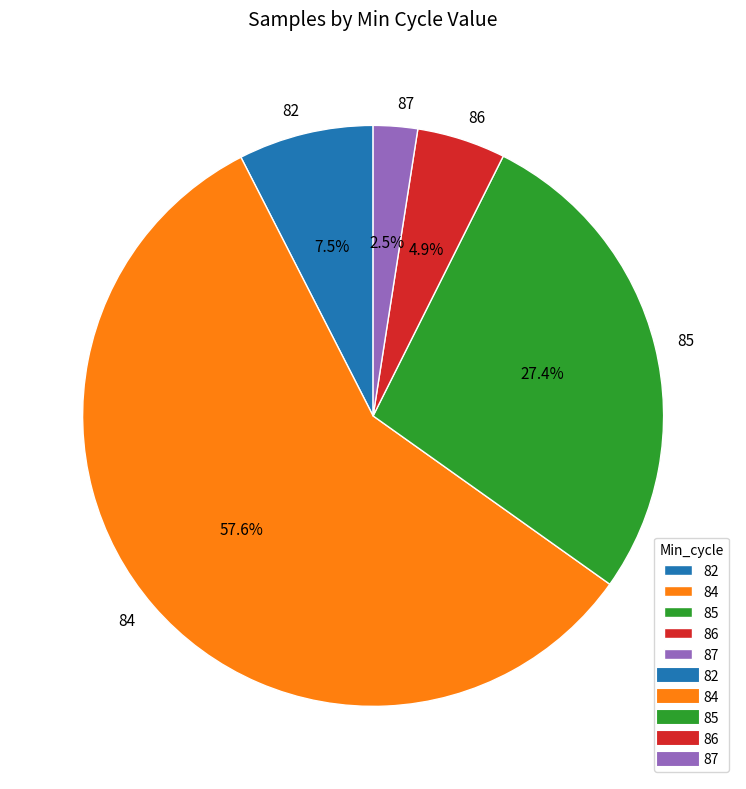

What is the total percentage of 87 and 86?

7.4%